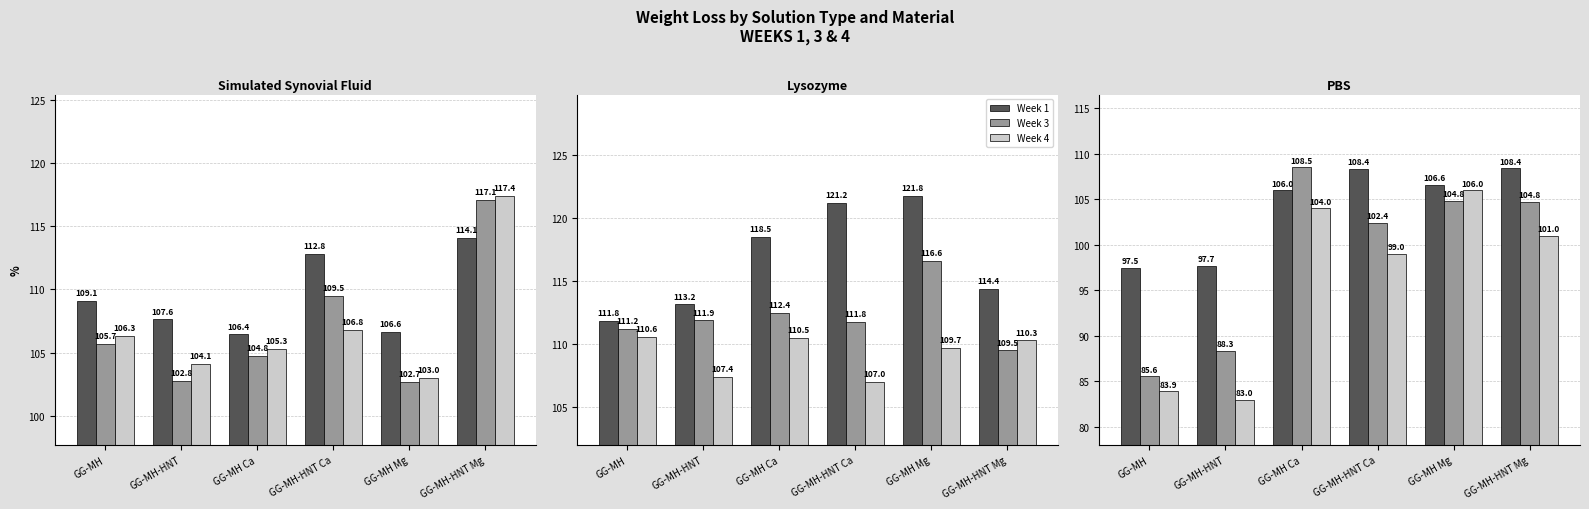

What is the minimum value for Week 1?

97.5